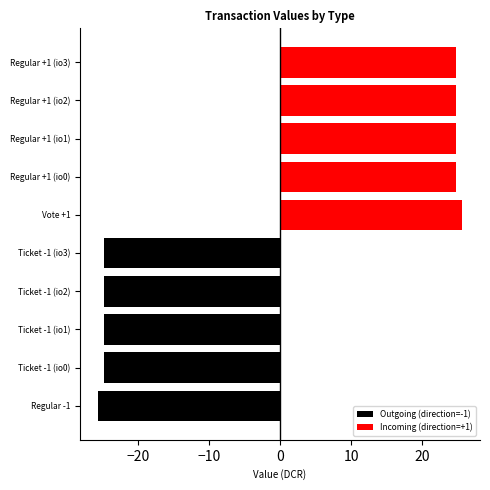

Which series changed the most between Ticket -1 (io0) and Regular +1 (io3)?

Outgoing (direction=-1)